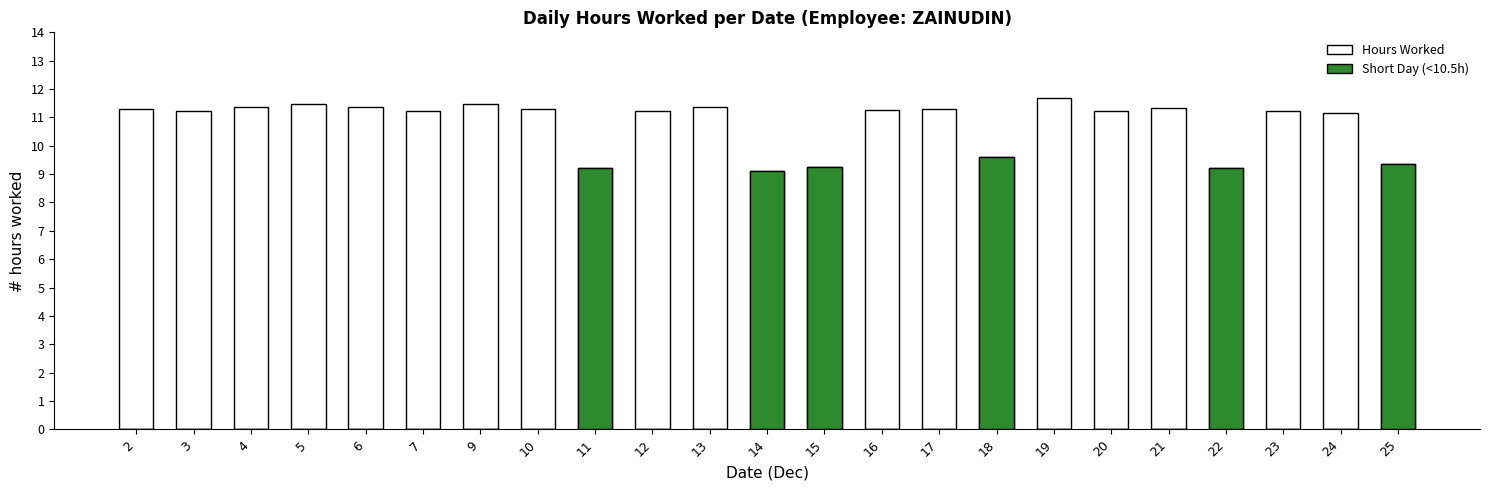

Rank the series by their average value, from highest to lowest.

Hours Worked, Short Day (<10.5h)